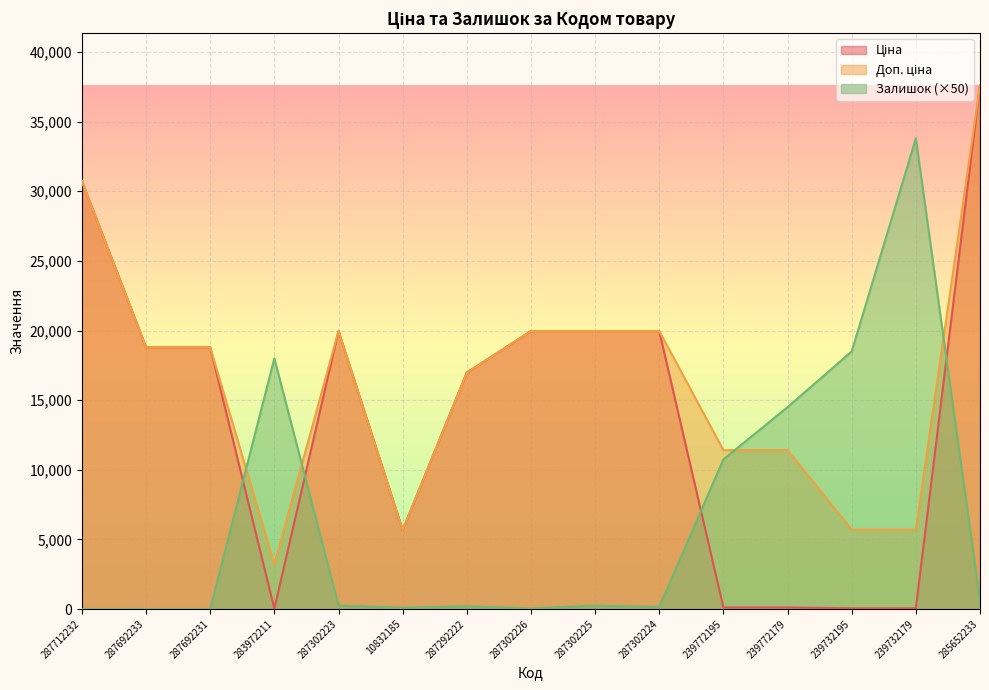

Which series has the widest spread of values?

Ціна